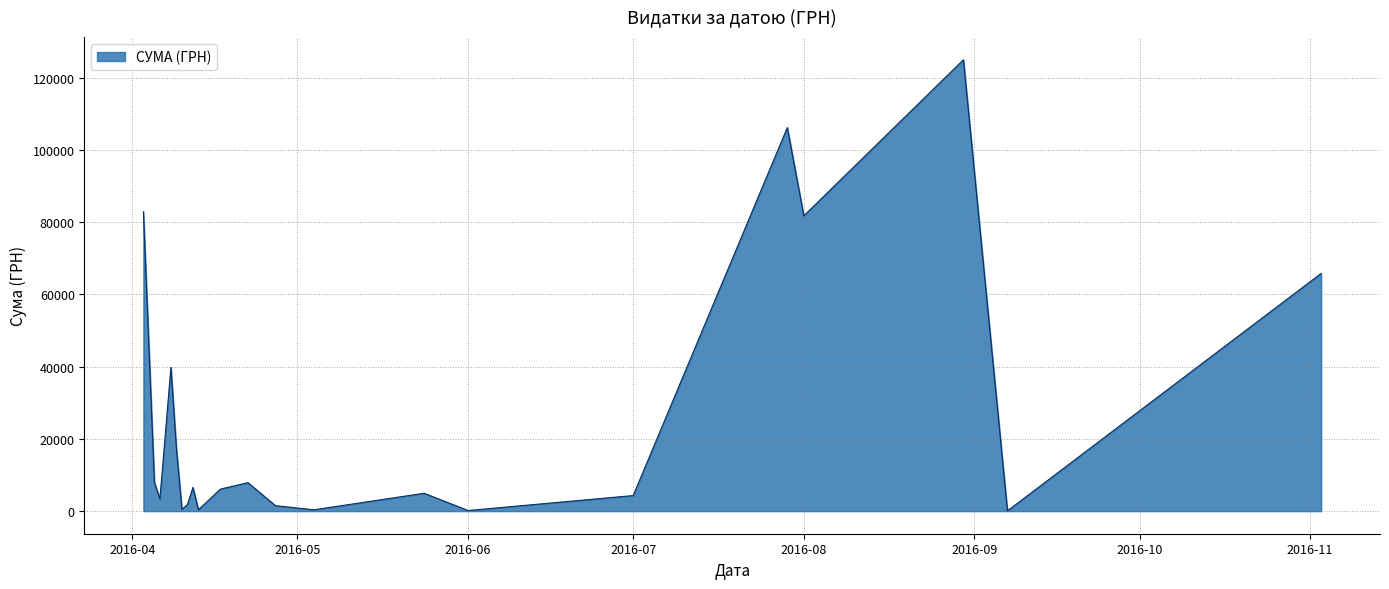

What is the maximum value shown in the chart?

124904.8